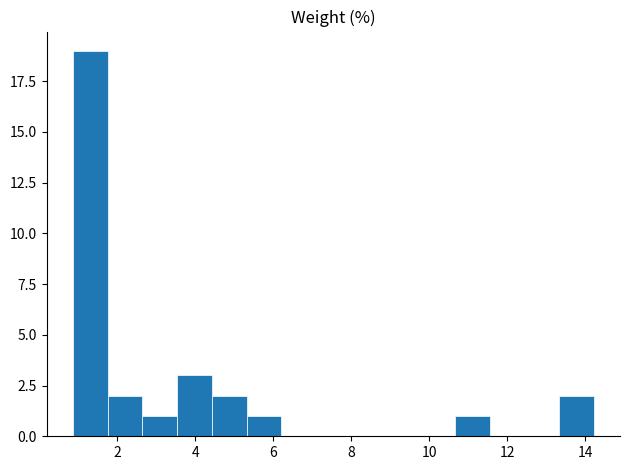

Reading left to right, transcribe this chart: for each bar, give the range it covers on the x-axis and its height. Neither the bar edges nor the heights are printed on the chart, so give them approximately, as read against the axes.

0.8 to 1.8: 19
1.8 to 2.6: 2
2.6 to 3.6: 1
3.6 to 4.4: 3
4.4 to 5.4: 2
5.4 to 6.2: 1
6.2 to 7.0: 0
7.0 to 8.0: 0
8.0 to 8.8: 0
8.8 to 9.8: 0
9.8 to 10.6: 0
10.6 to 11.6: 1
11.6 to 12.4: 0
12.4 to 13.4: 0
13.4 to 14.2: 2